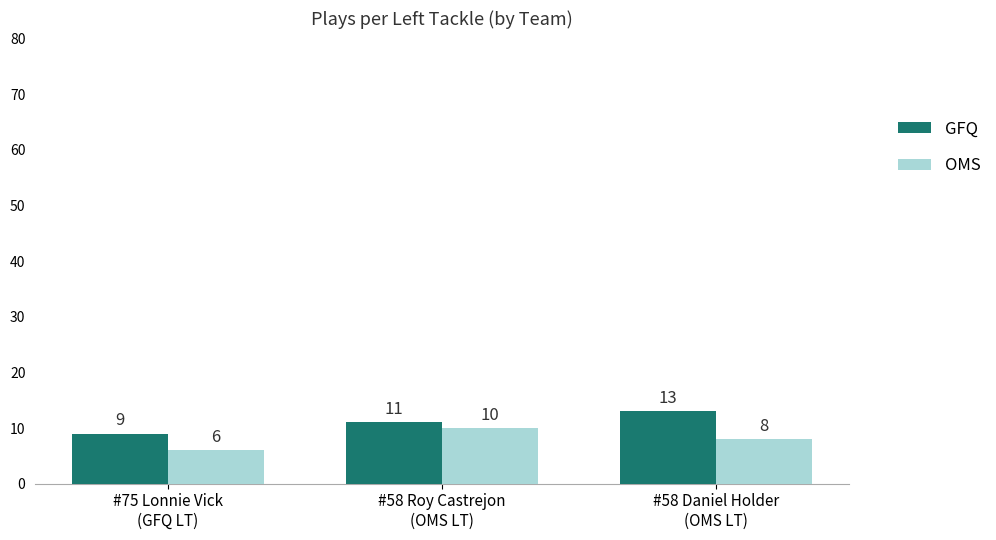

List the labels in order of OMS value, smallest first.

#75 Lonnie Vick
(GFQ LT), #58 Daniel Holder
(OMS LT), #58 Roy Castrejon
(OMS LT)